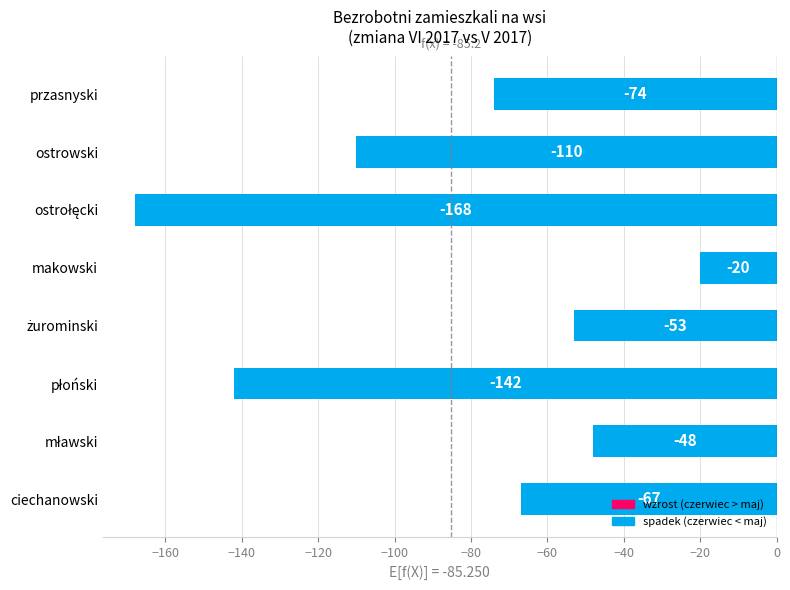

Reading bottom to top, transcribe all the data shown in this chart.

-67	-48	-142	-53	-20	-168	-110	-74